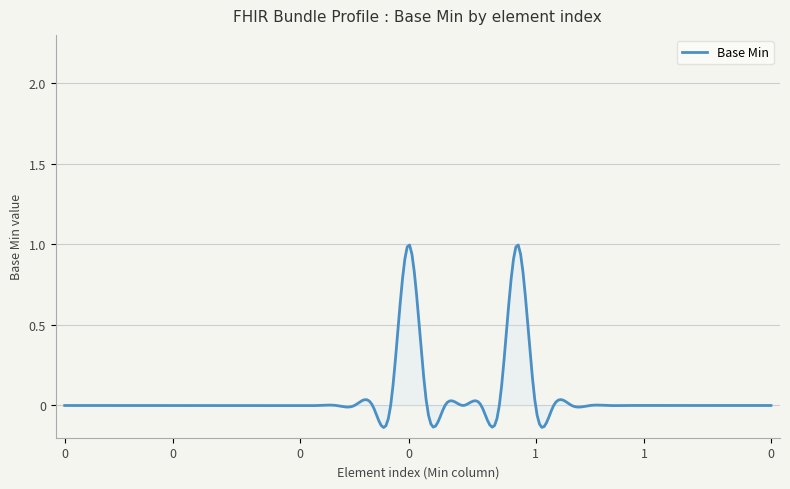

What is the maximum value shown in the chart?

1.0